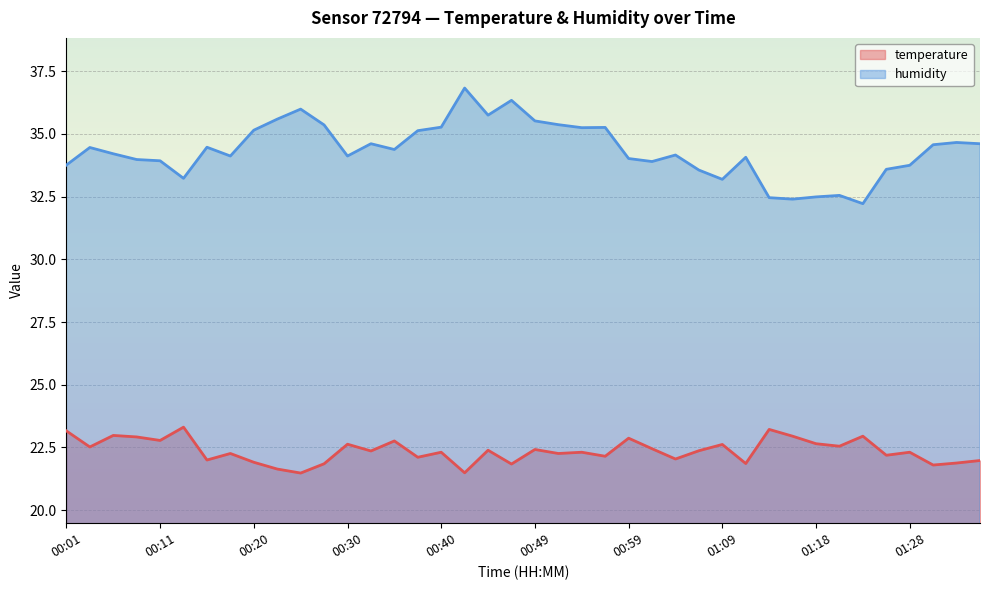

Which series has the largest total across all categories?

humidity